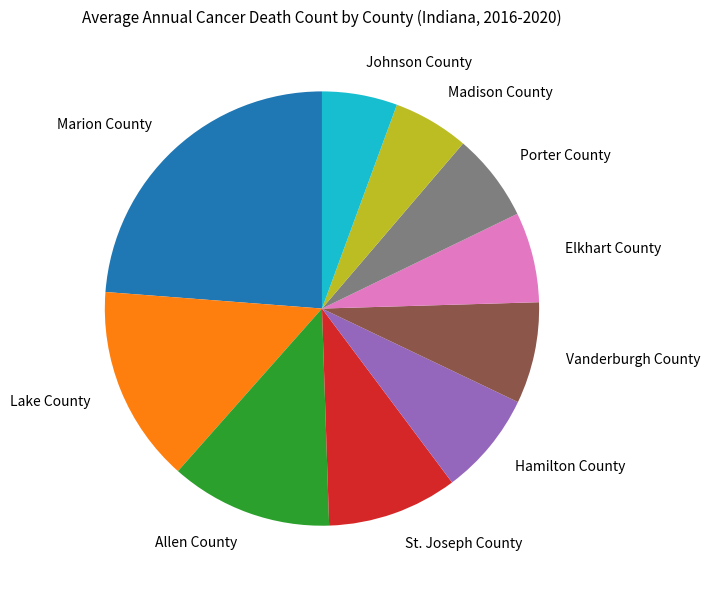

Which slice is the largest?

Marion County